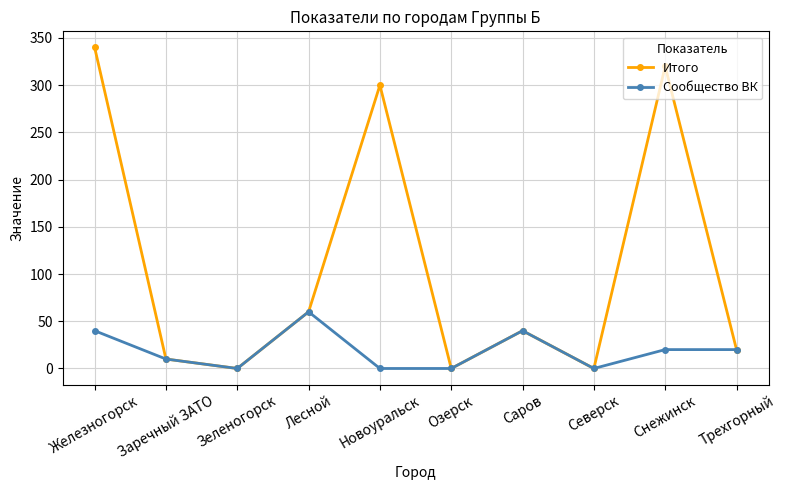

At which label is Итого closest to 170?

Лесной